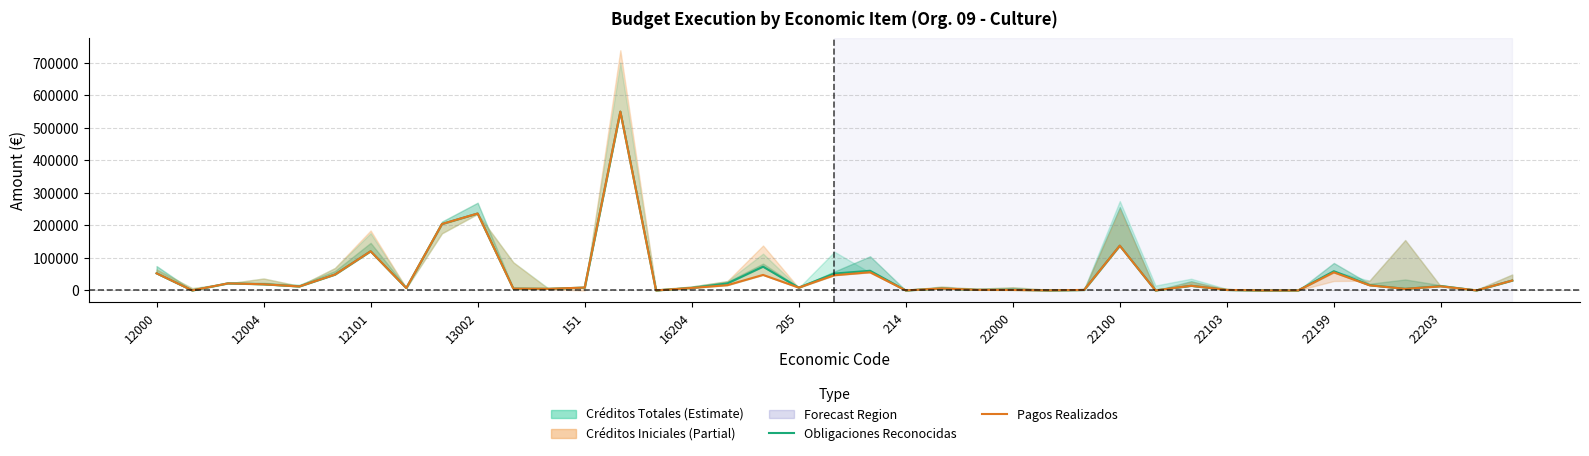

Count the number of categories in the chart.

39